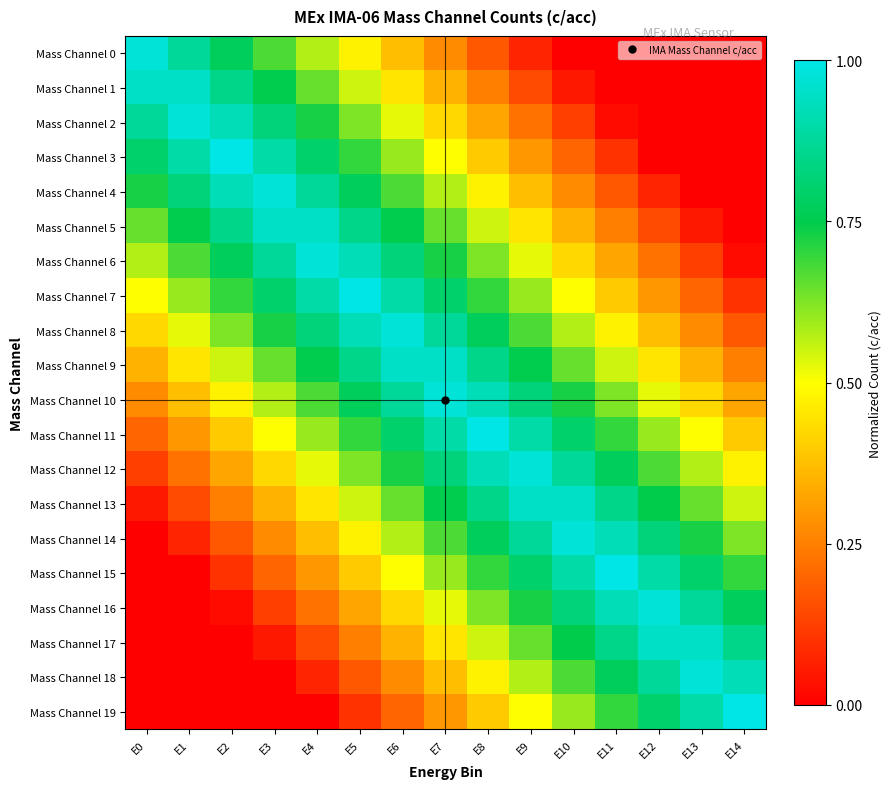

List the series in order of their peak value, lowest first.

Mass Channel 1, Mass Channel 5, Mass Channel 9, Mass Channel 13, Mass Channel 17, Mass Channel 10, Mass Channel 14, Mass Channel 16, Mass Channel 0, Mass Channel 2, Mass Channel 4, Mass Channel 6, Mass Channel 8, Mass Channel 12, Mass Channel 18, Mass Channel 3, Mass Channel 7, Mass Channel 11, Mass Channel 15, Mass Channel 19